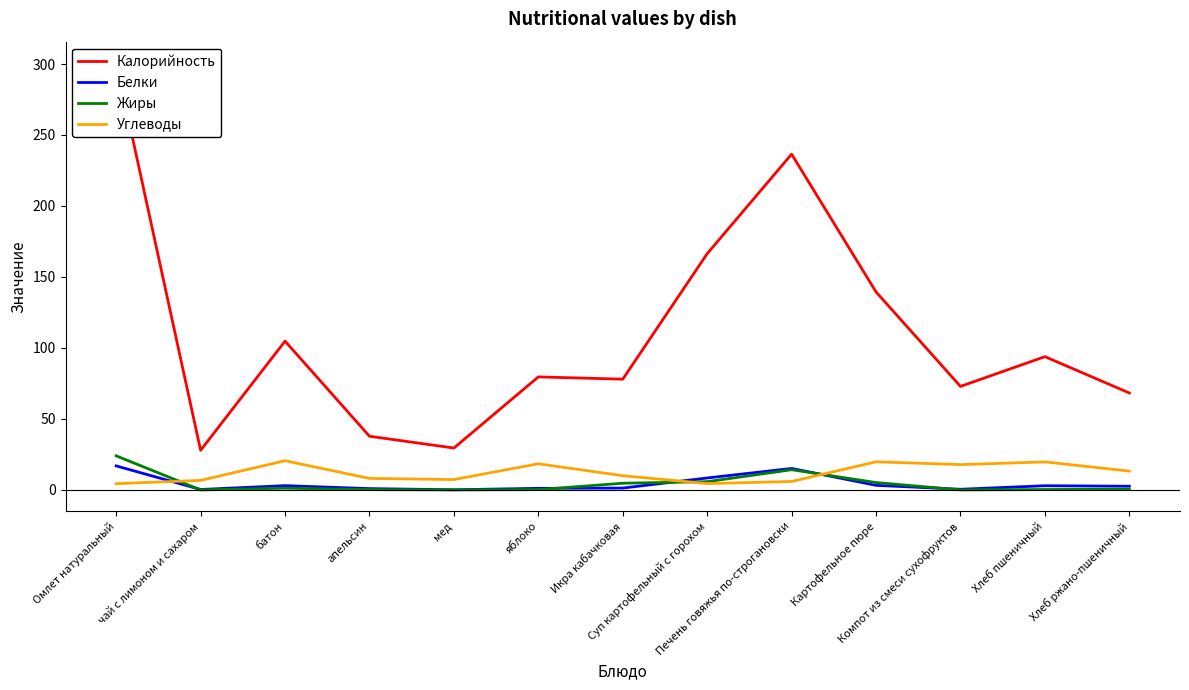

How many series are shown in this chart?

4